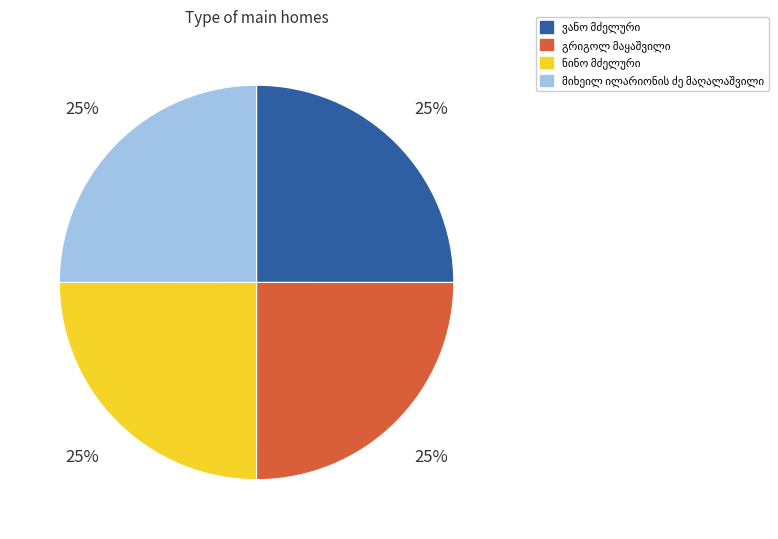

How many slices are in this pie chart?

4